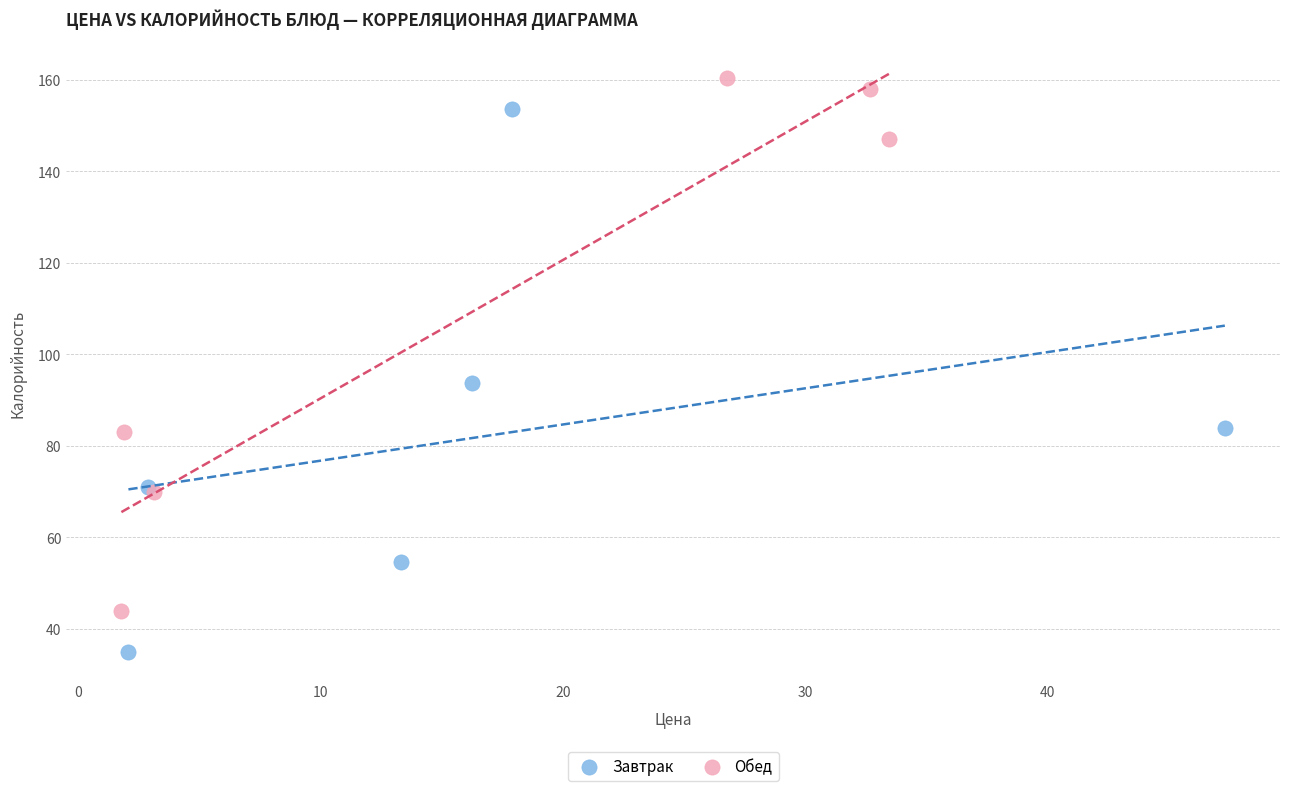

Which series reaches the maximum Y coordinate?

Обед